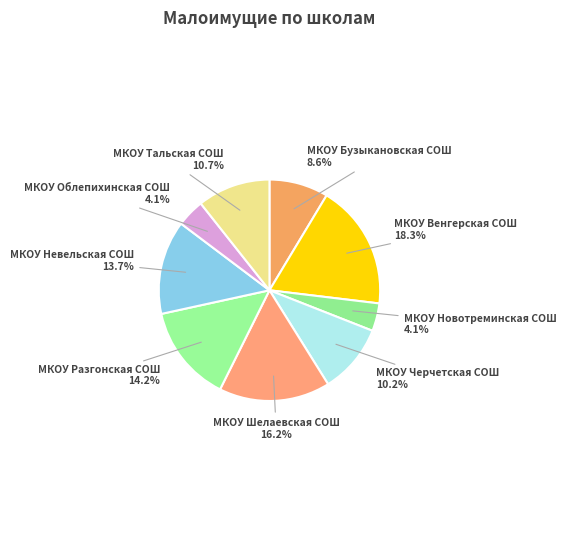

Which has a higher value, МКОУ Тальская СОШ or МКОУ Облепихинская СОШ?

МКОУ Тальская СОШ